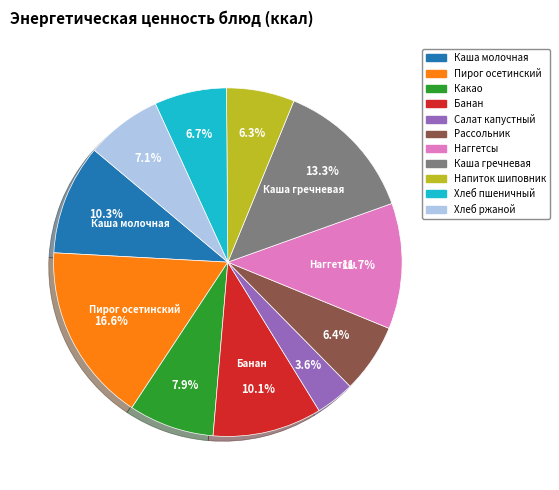

Is there any slice that represents more than half of the pie?

No